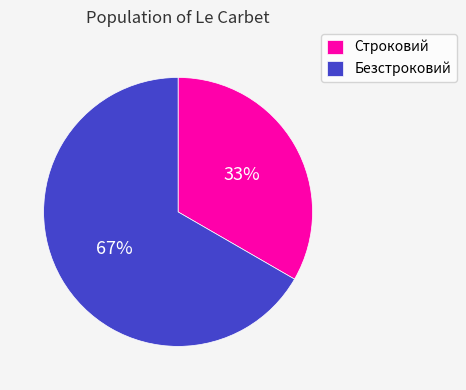

What percentage is the Строковий slice, to the nearest percent?

33%